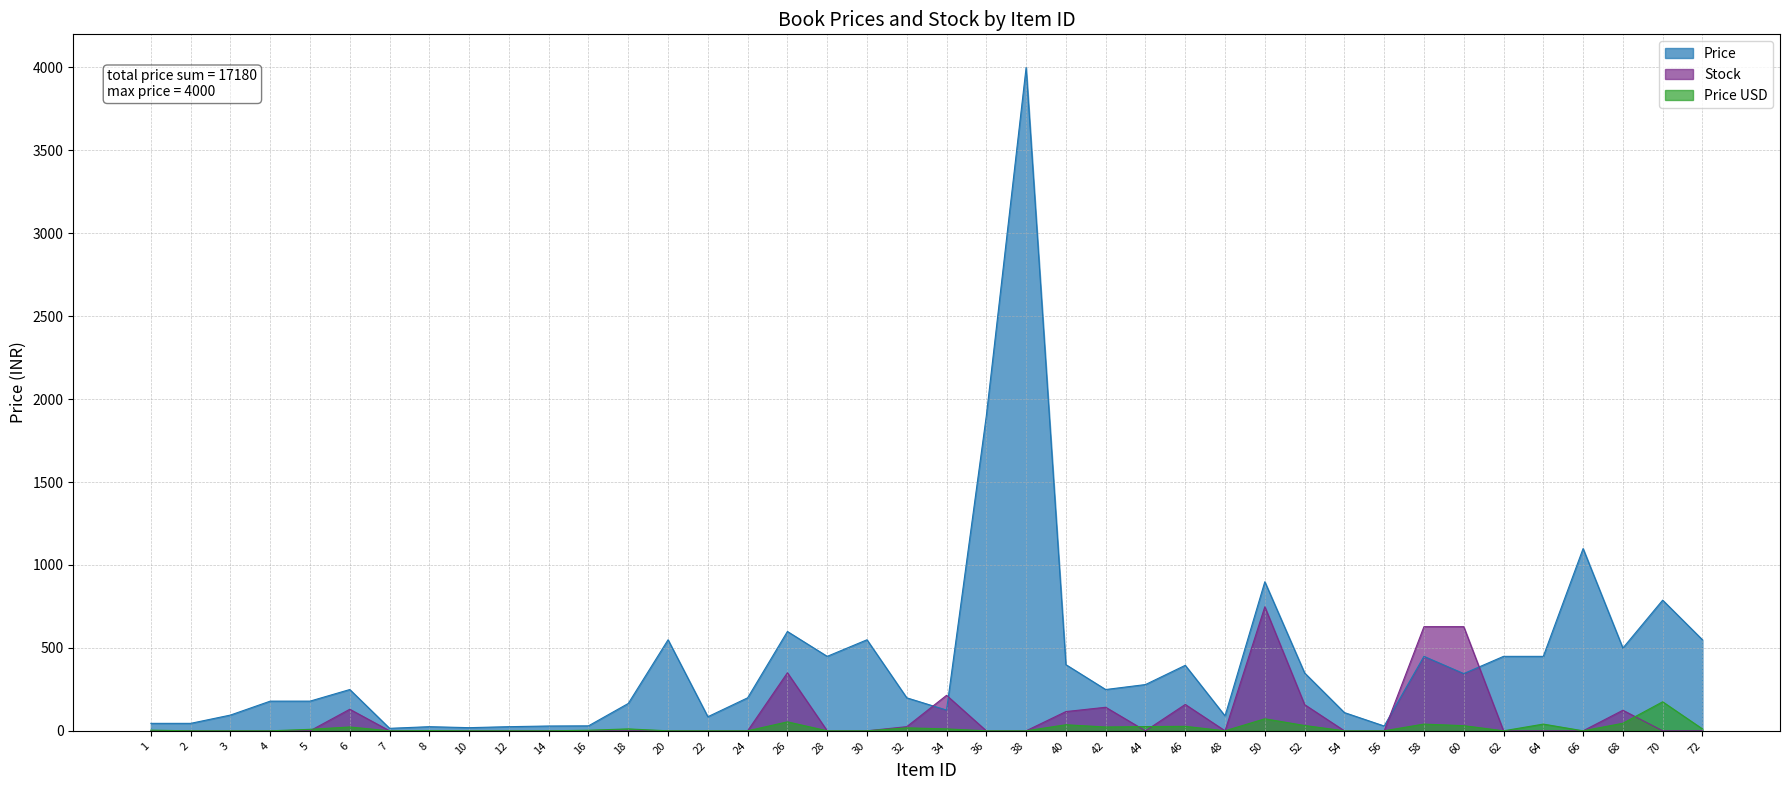

How many lines are shown in the chart?

3